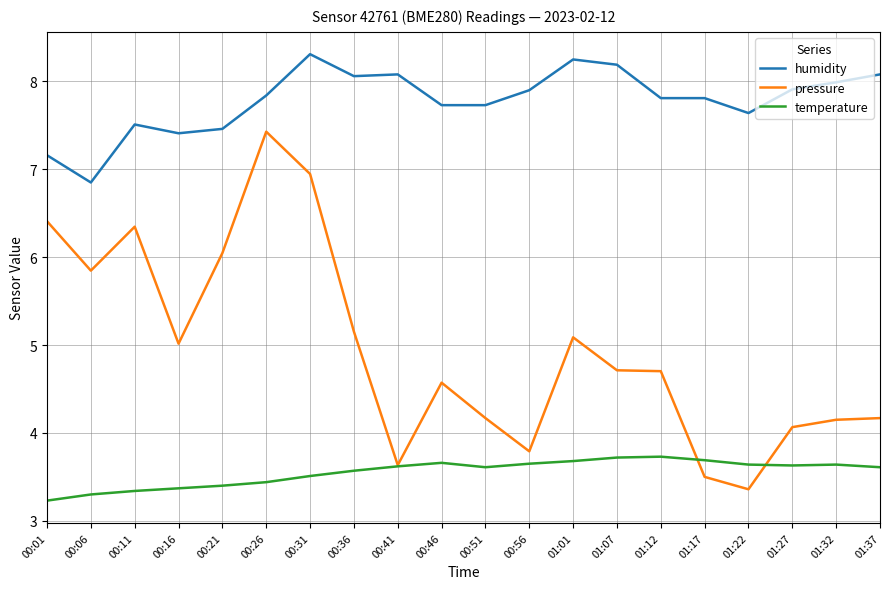

What is the spread (max minus min) of values at 00:01?

3.9